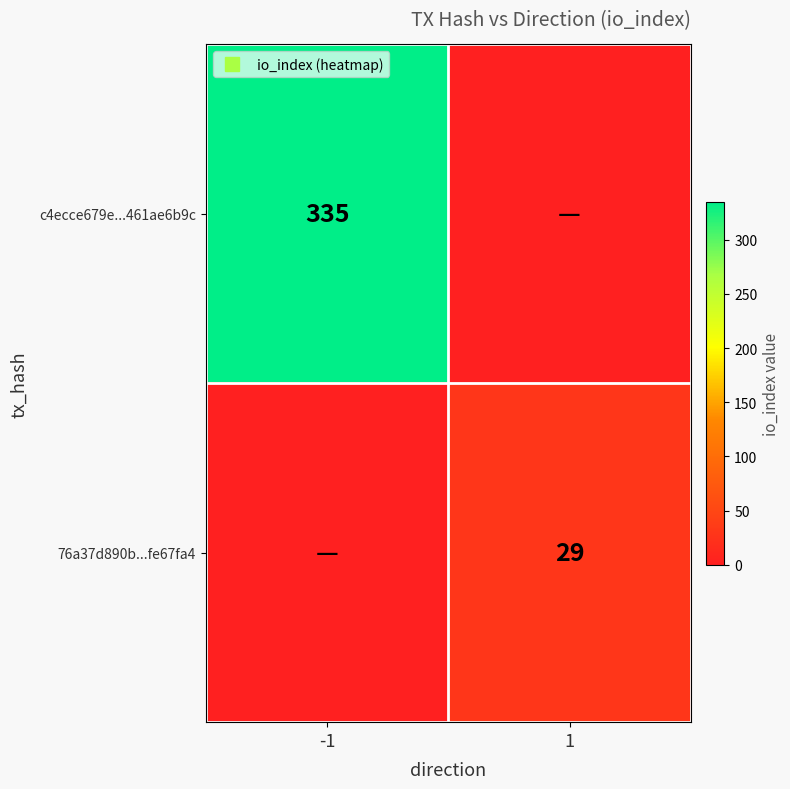

The 76a37d890b...fe67fa4 series shows 0 at -1. True or false?

True